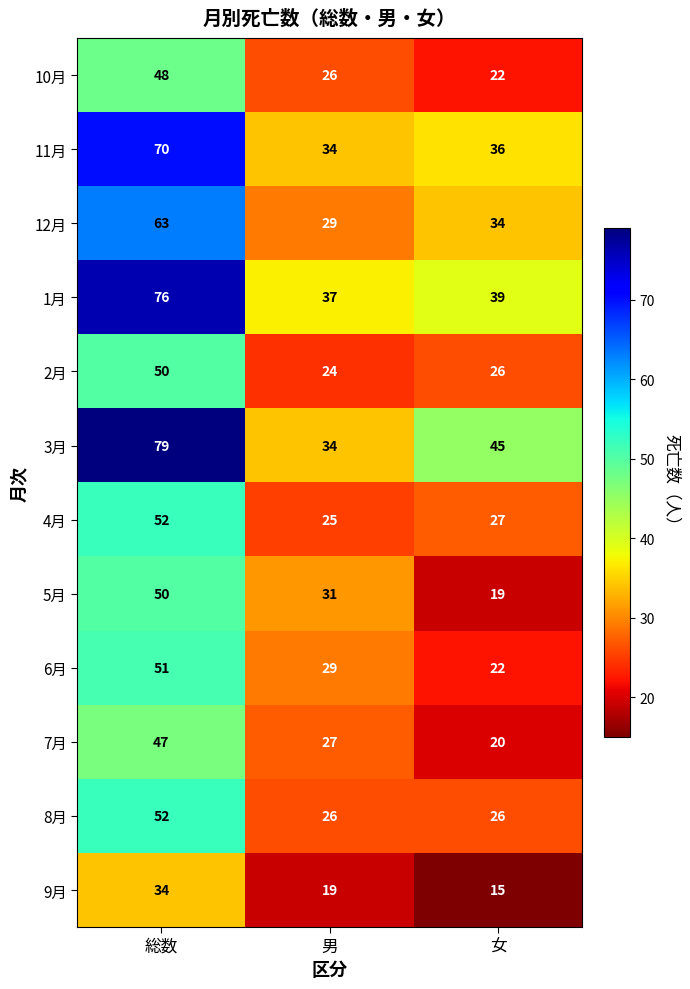

At which category is the sum across all series the highest?

総数